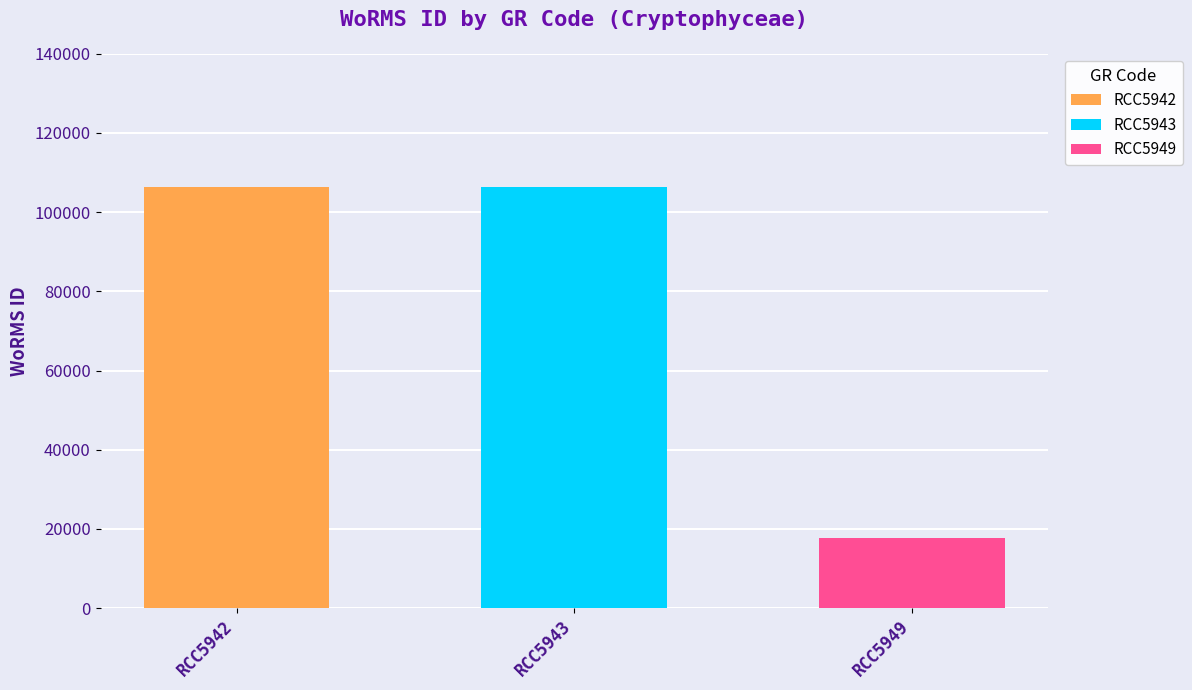

Reading right to left, list all the values displayed in this chart.

17641	106287	106287